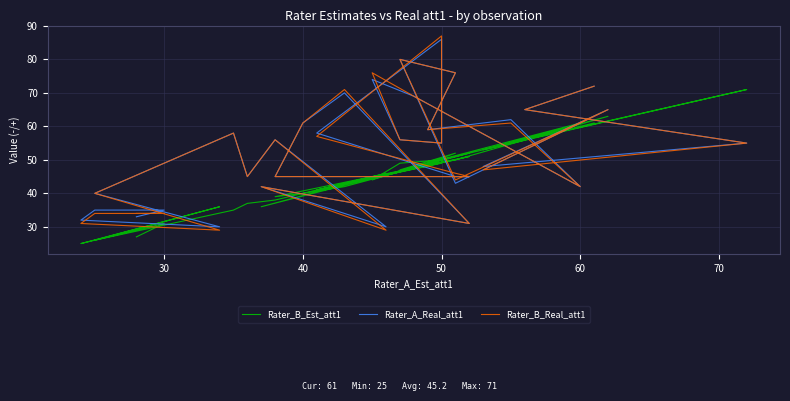

What is the smallest value displayed?

25